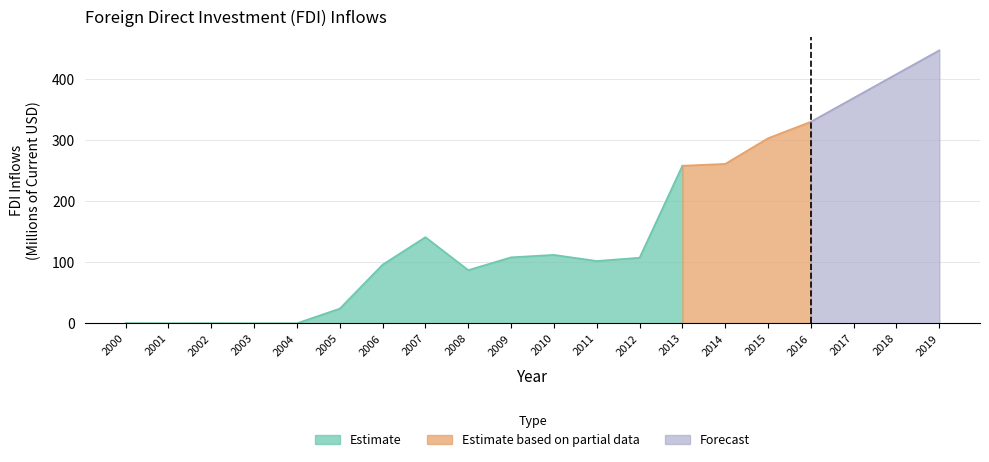

How many points are lower than both their immediate neighbors (excluding endpoints)?

4